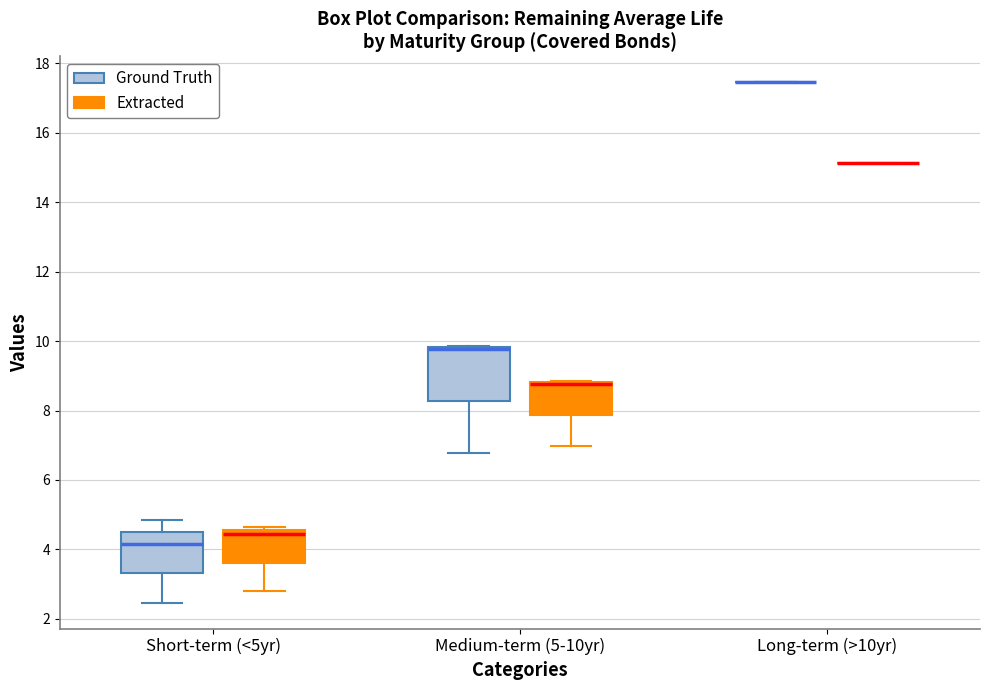

Where is the upper edge of the box for Medium-term (5-10yr) (Extracted) on the y-axis? The values are not printed on the chart, so give them approximately, as read against the axis.

8.8